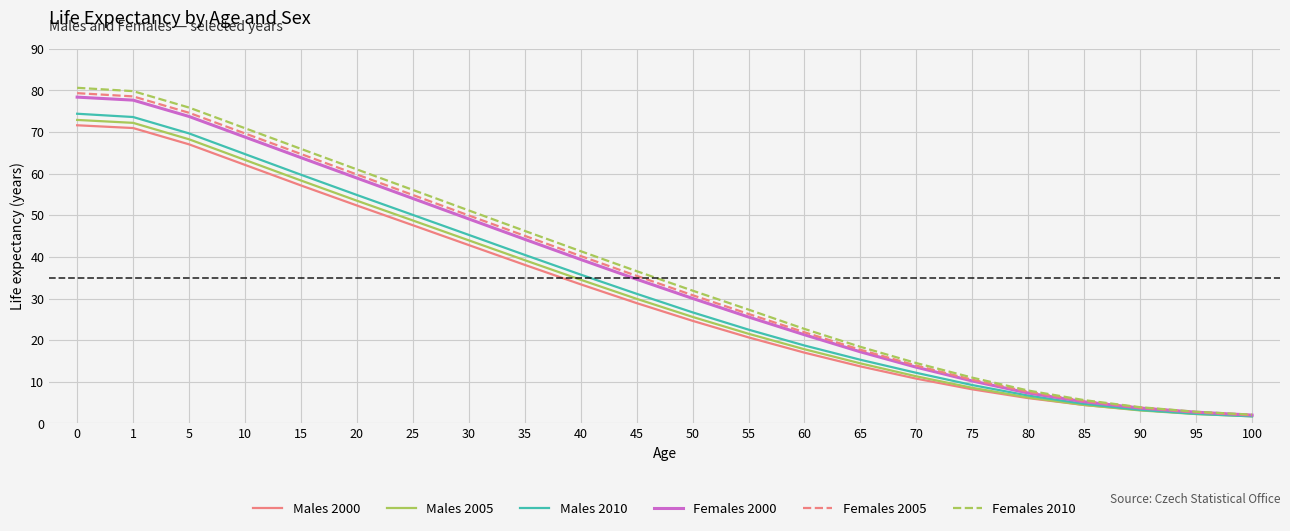

What is the spread (max minus min) of values at 10?

8.8